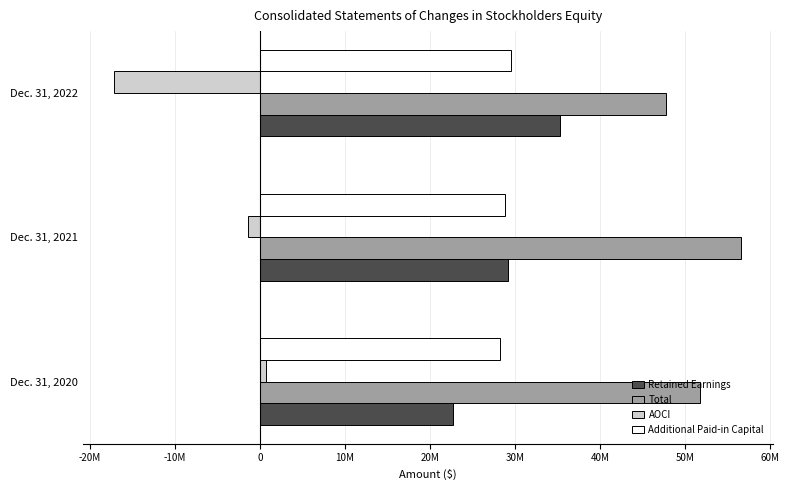

Does the chart contain any negative values?

Yes